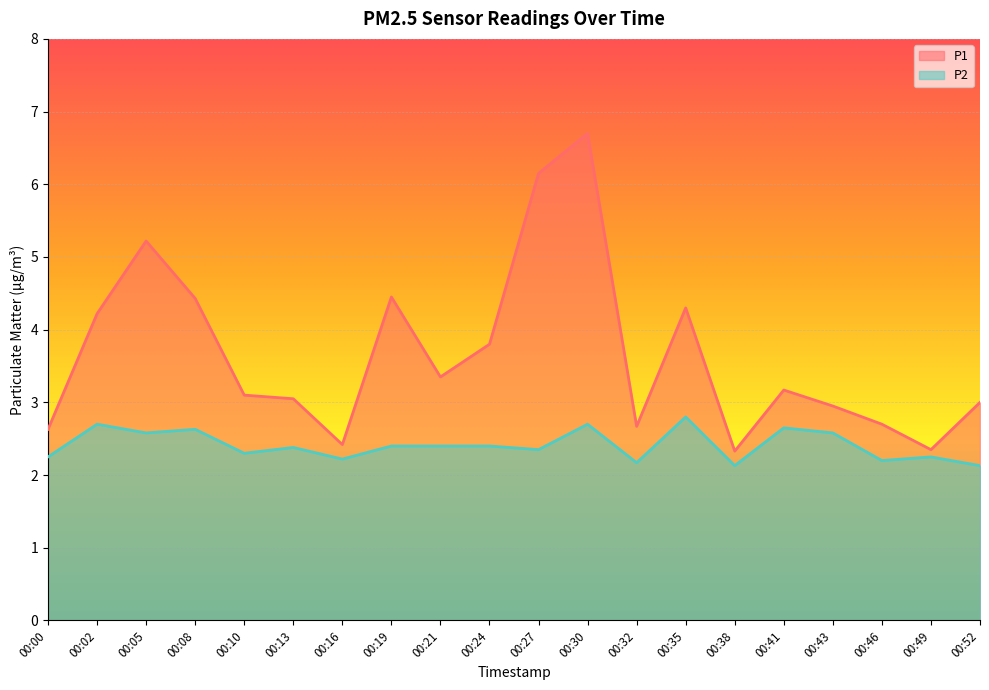

What are all the series names shown in the legend?

P1, P2